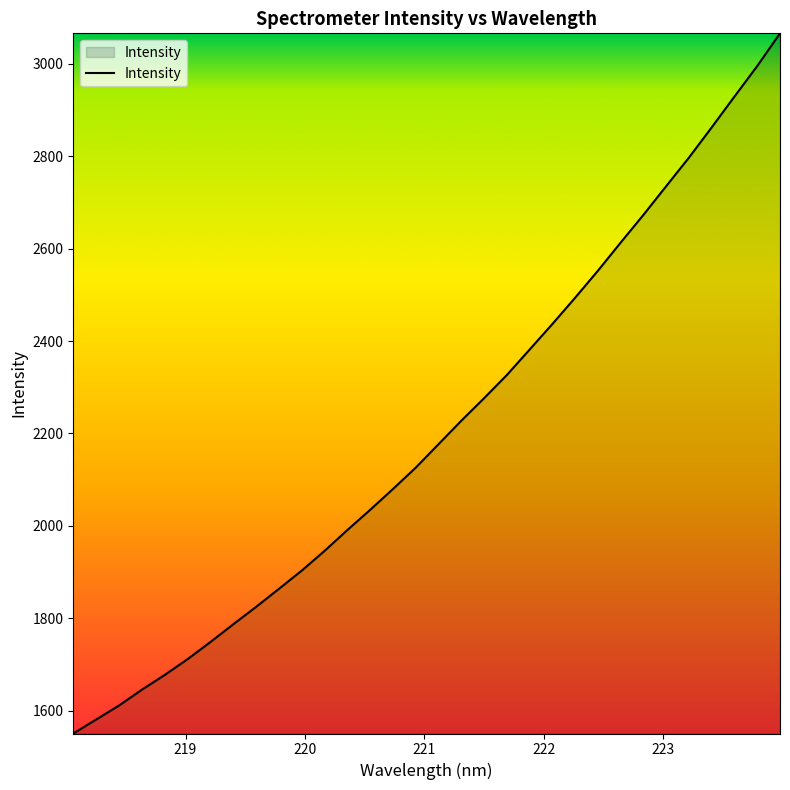

What is the smallest value displayed?

1550.7